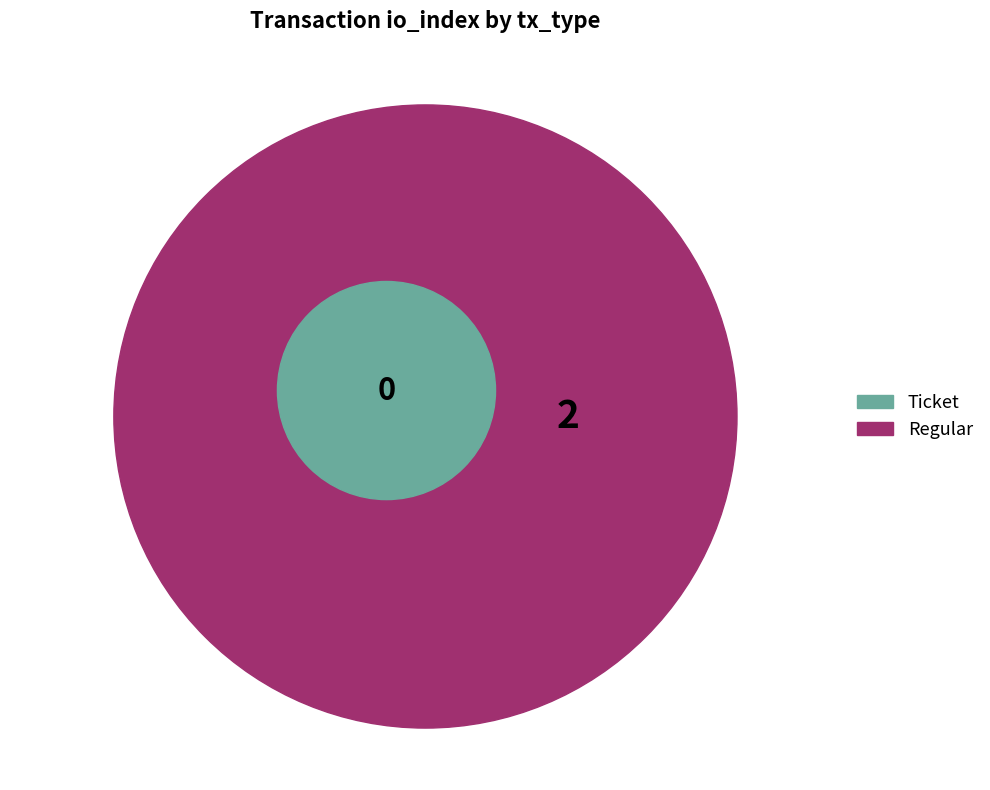

To the nearest percent, what is the average slice percentage?

50%